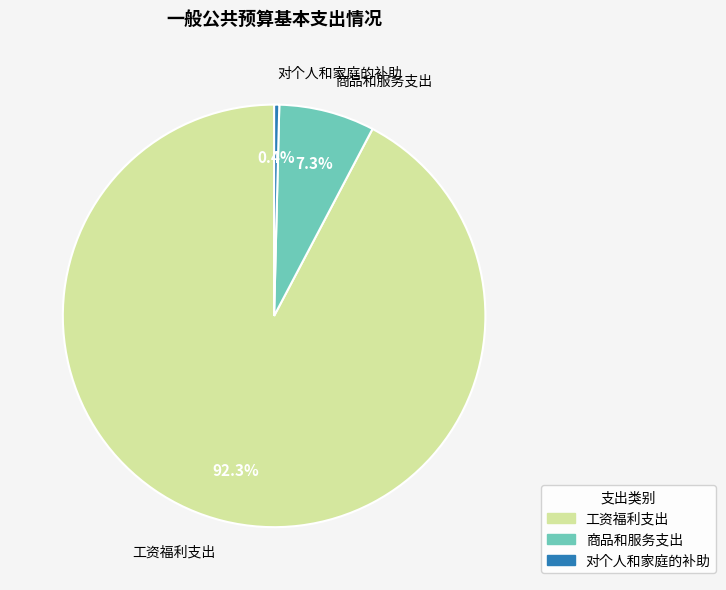

Does any single category account for the majority?

Yes